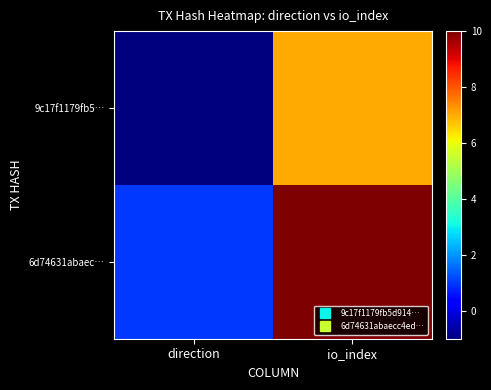

At which category is the sum across all series the highest?

io_index